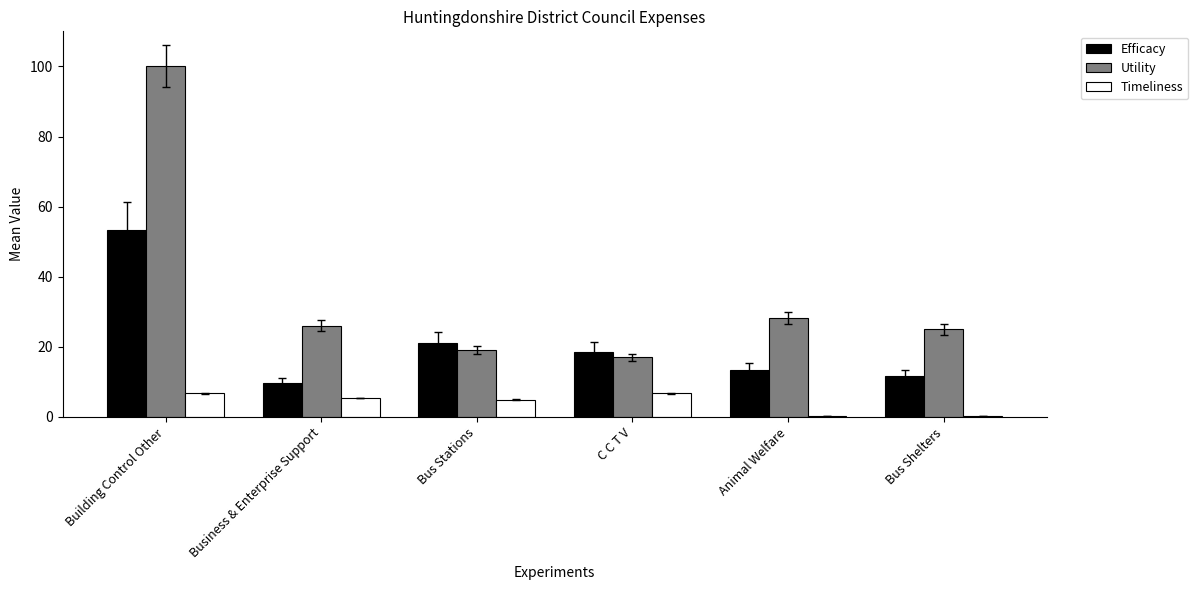

What is the greatest value displayed?

100.0